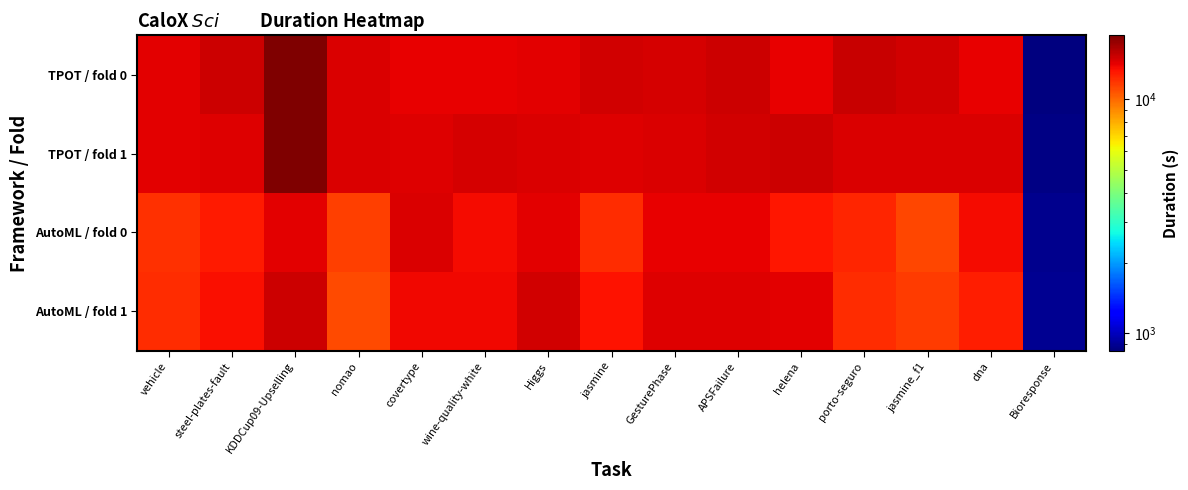

What is the minimum value shown in the chart?

843.9